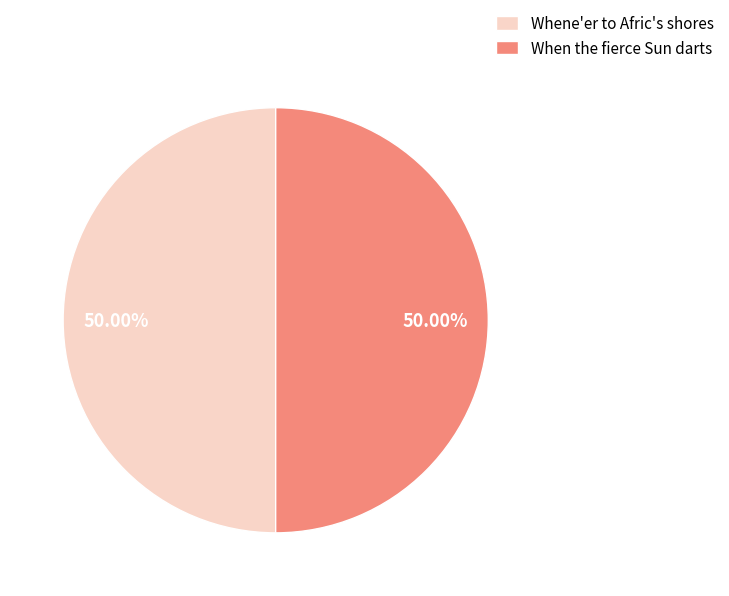

The Whene'er to Afric's shores slice represents 50% of the pie. True or false?

True